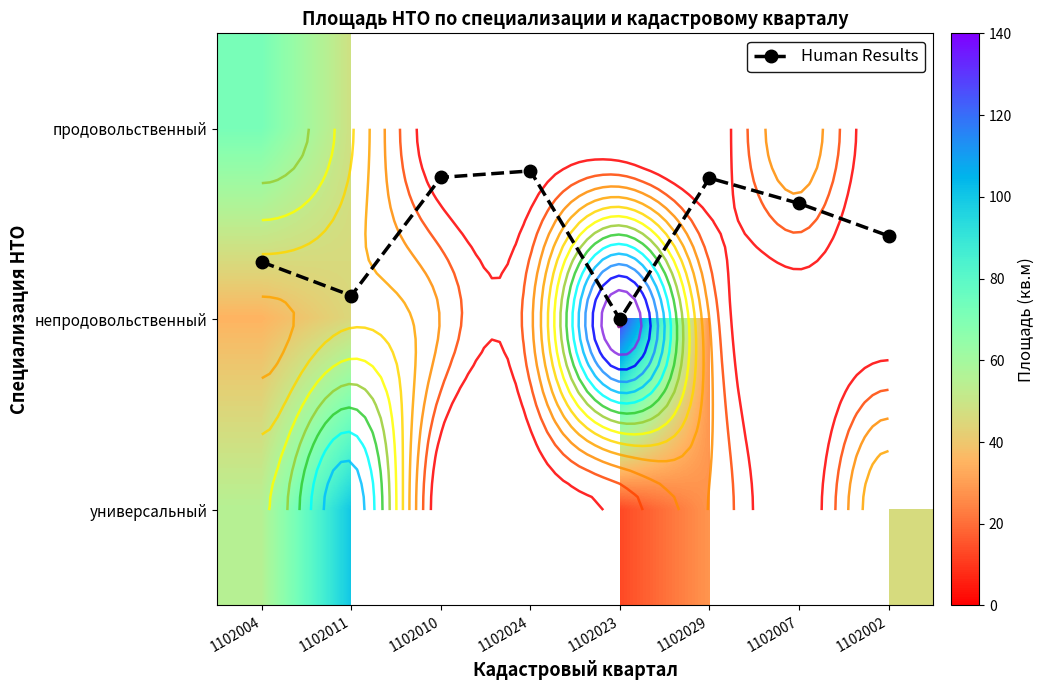

The value of Human Results at 1102023 is 1.0. True or false?

True